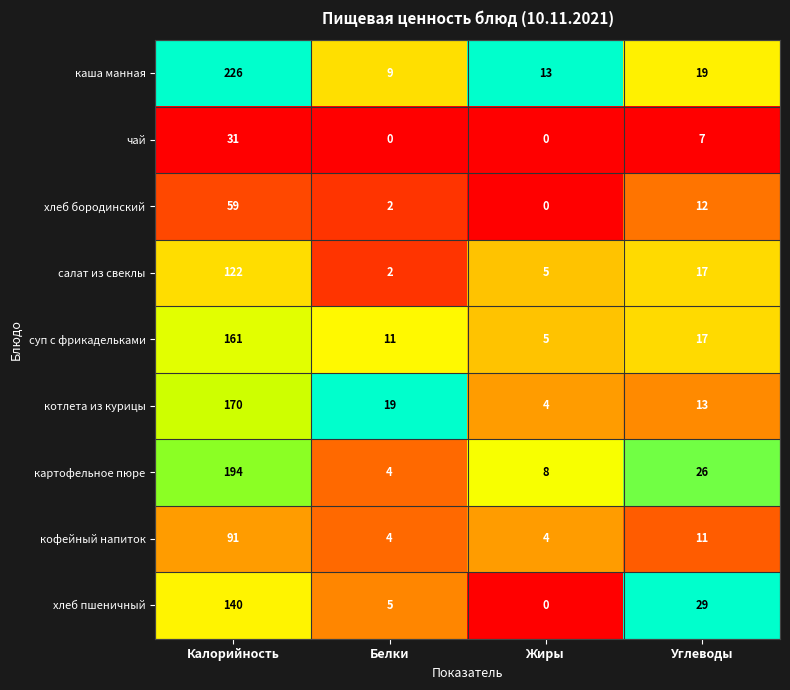

Which series has the widest spread of values?

каша манная